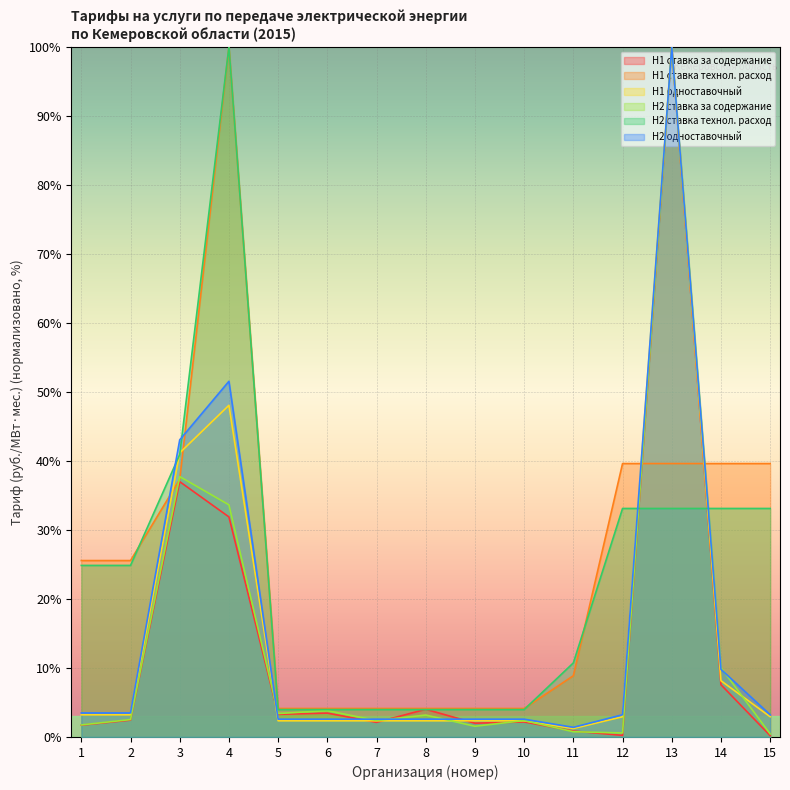

How many interior local peaks does the H2 одноставочный series have?

2